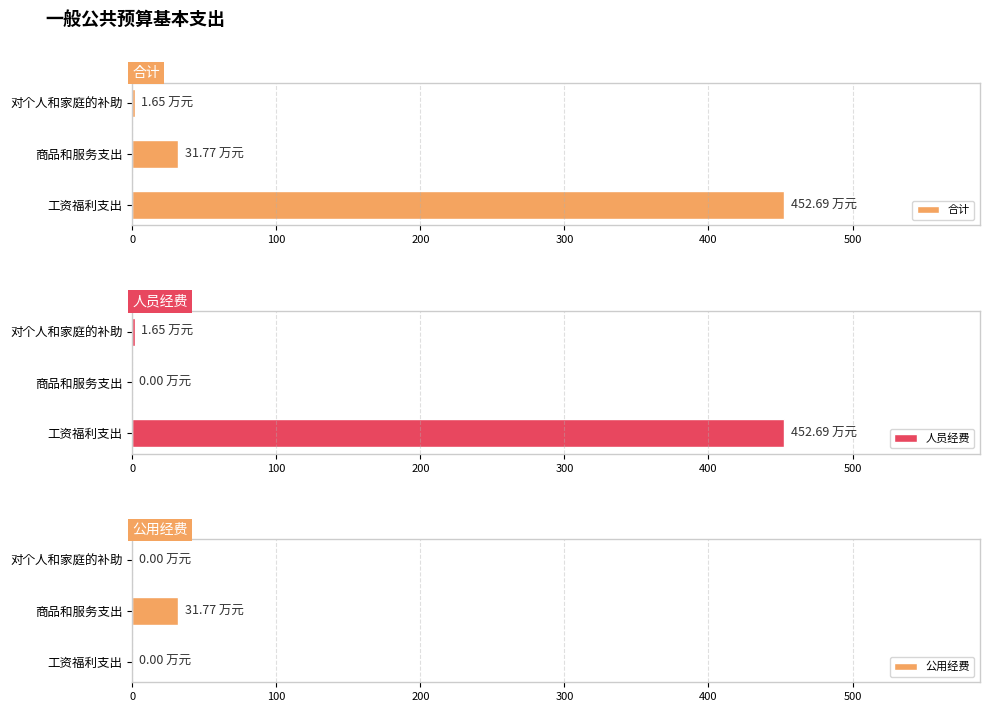

What is the sum of all 合计 values?

486.1